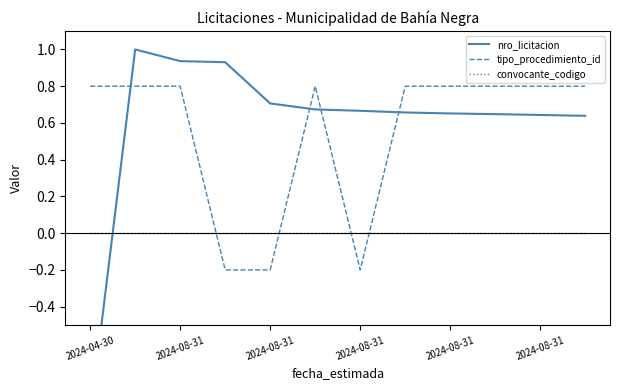

What are all the series names shown in the legend?

nro_licitacion, tipo_procedimiento_id, convocante_codigo